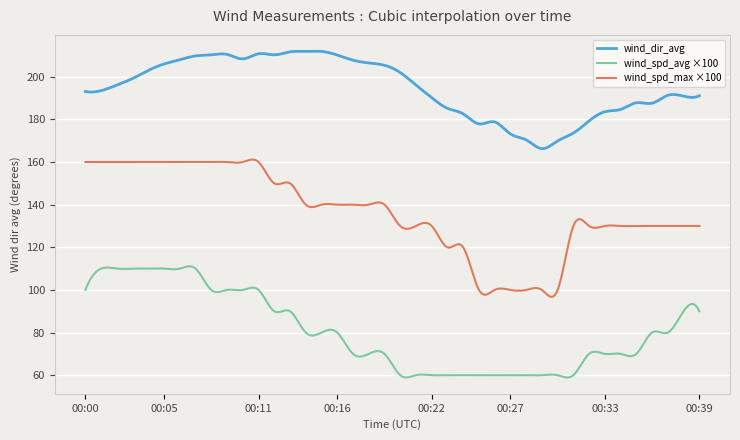

True or false: wind_spd_avg ×100 and wind_spd_max ×100 intersect in this chart.

False